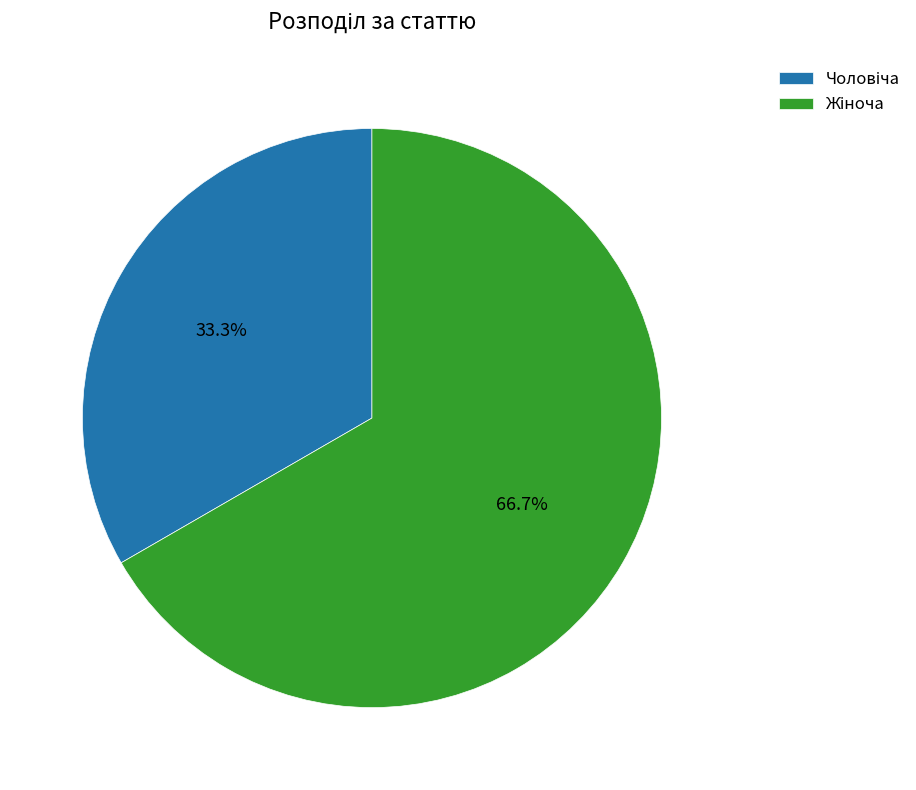

Is there any slice that represents more than half of the pie?

Yes